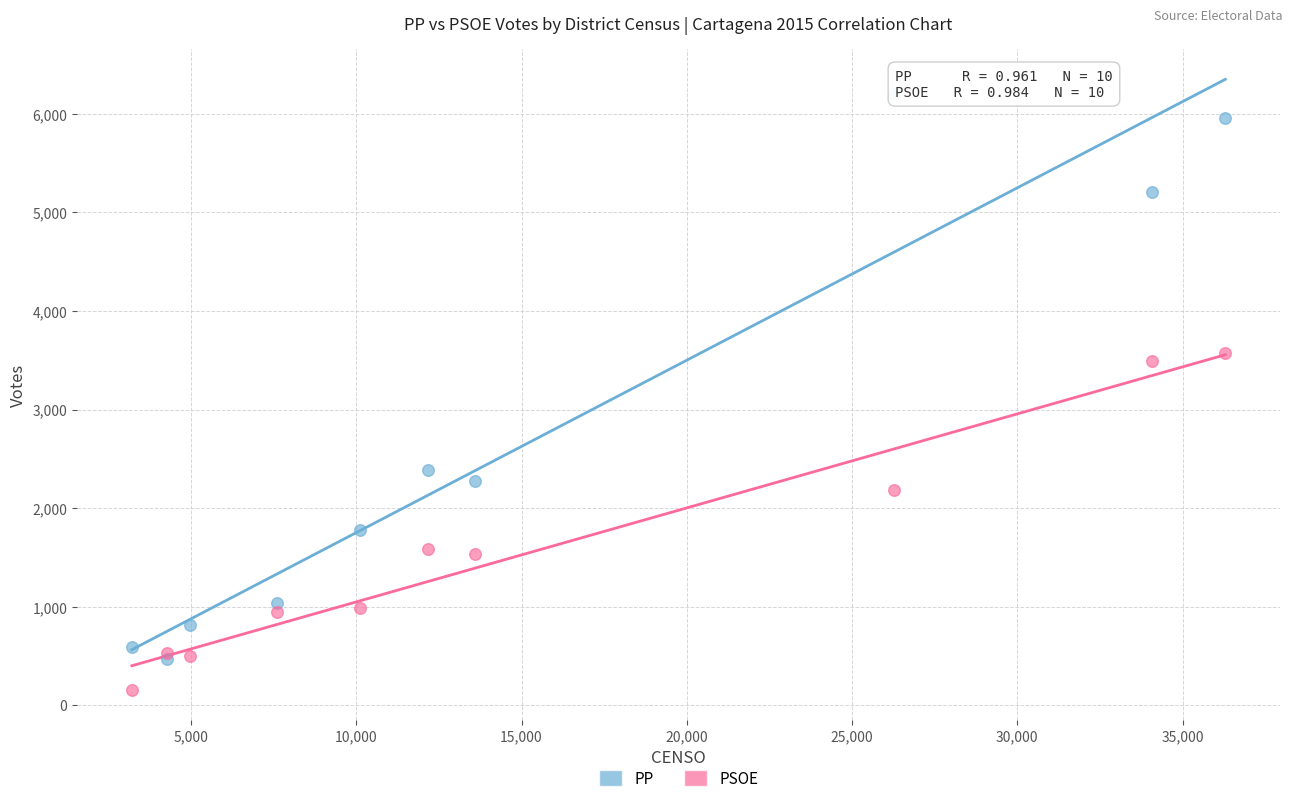

In the PSOE series, what Y value is closest to 1868?

1587